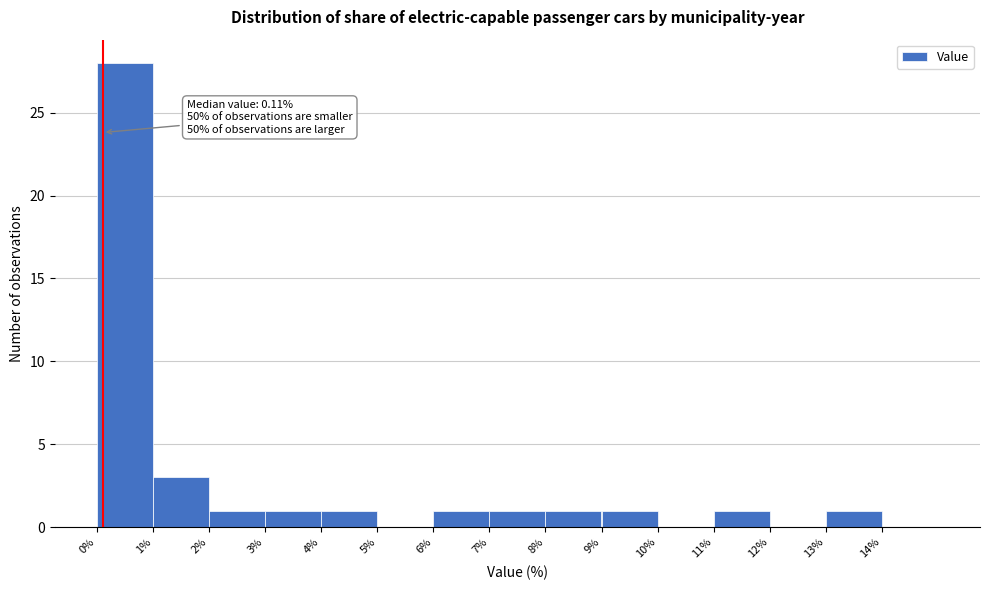

Over which range of the x-axis is the bar tallest?

0 to 1